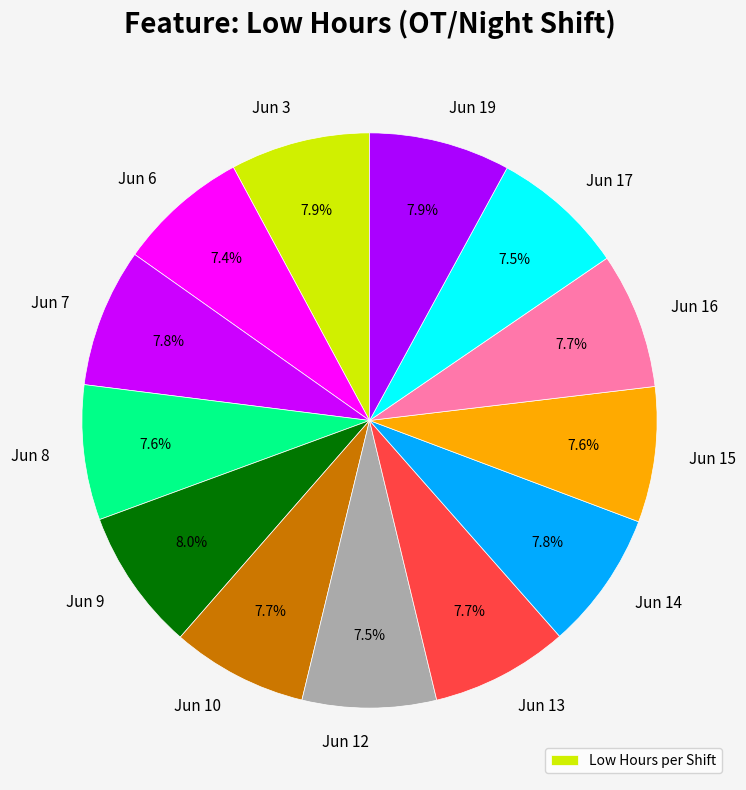

Count the number of slices in the pie.

13